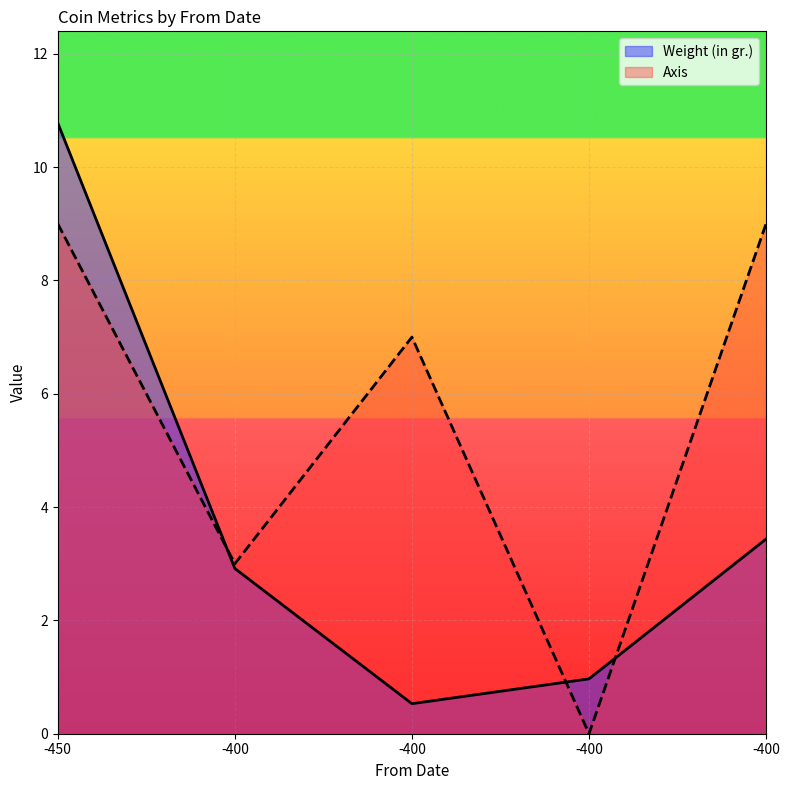

Where does the Weight (in gr.) series first go above 2?

-450